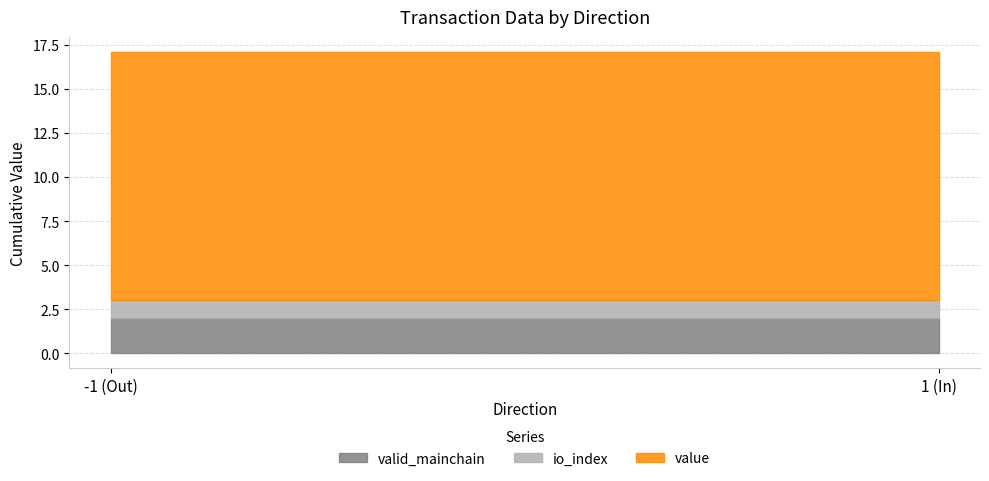

Rank the series by their maximum value, from highest to lowest.

value, io_index, valid_mainchain